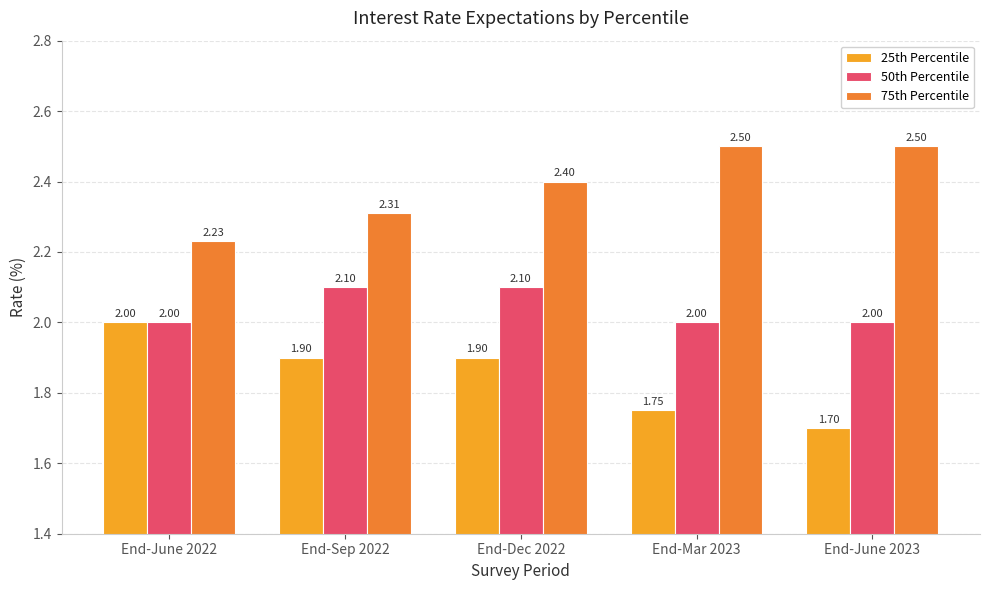

What value does the 25th Percentile series have at End-June 2022?

2.0